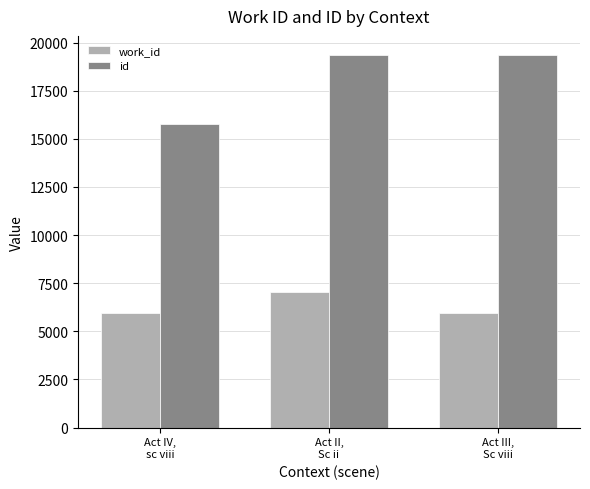

At which label is id closest to 17574?

Act II,
Sc ii